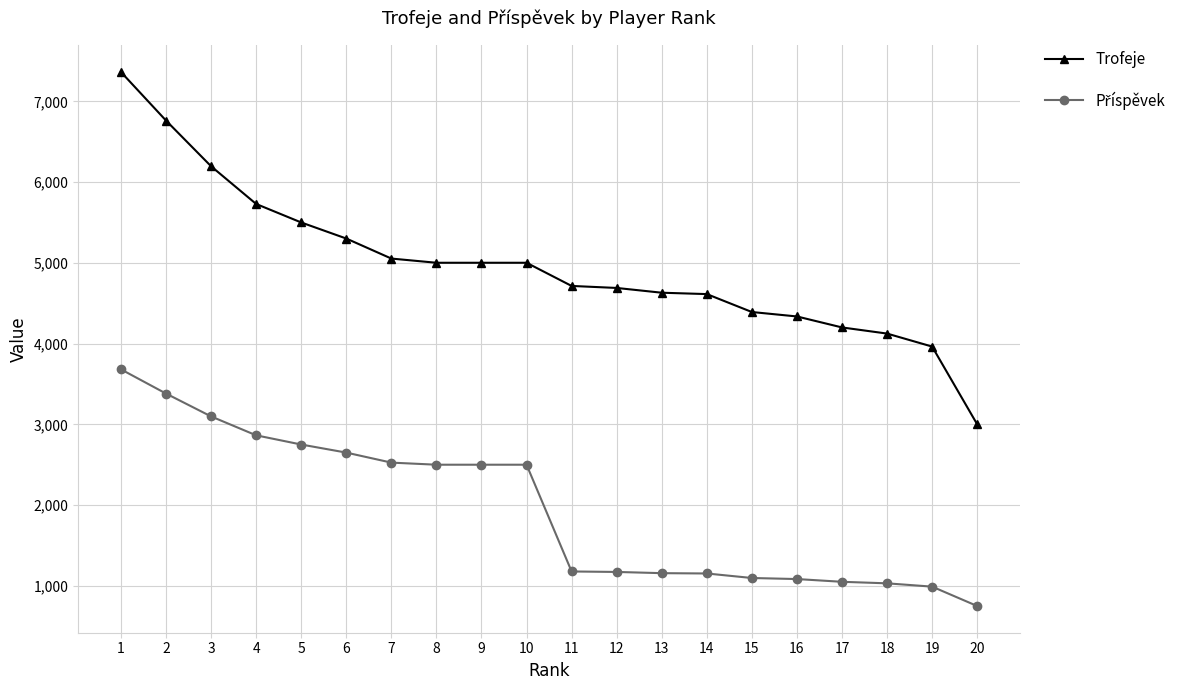

What is the maximum value shown in the chart?

7363